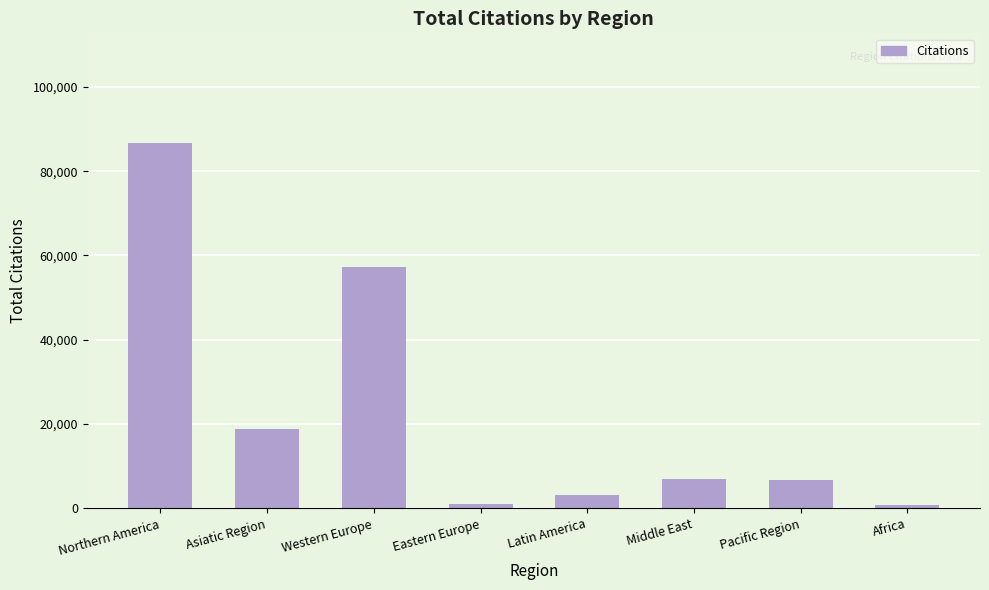

What is the change in value from Latin America to Pacific Region?

+3732